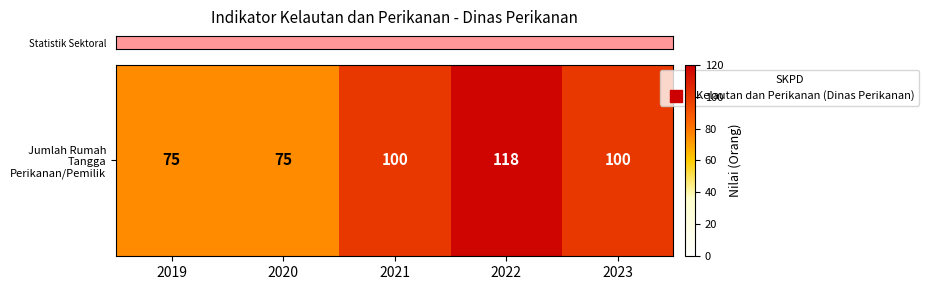

What is the approximate value at 2023, to the nearest 5?

100